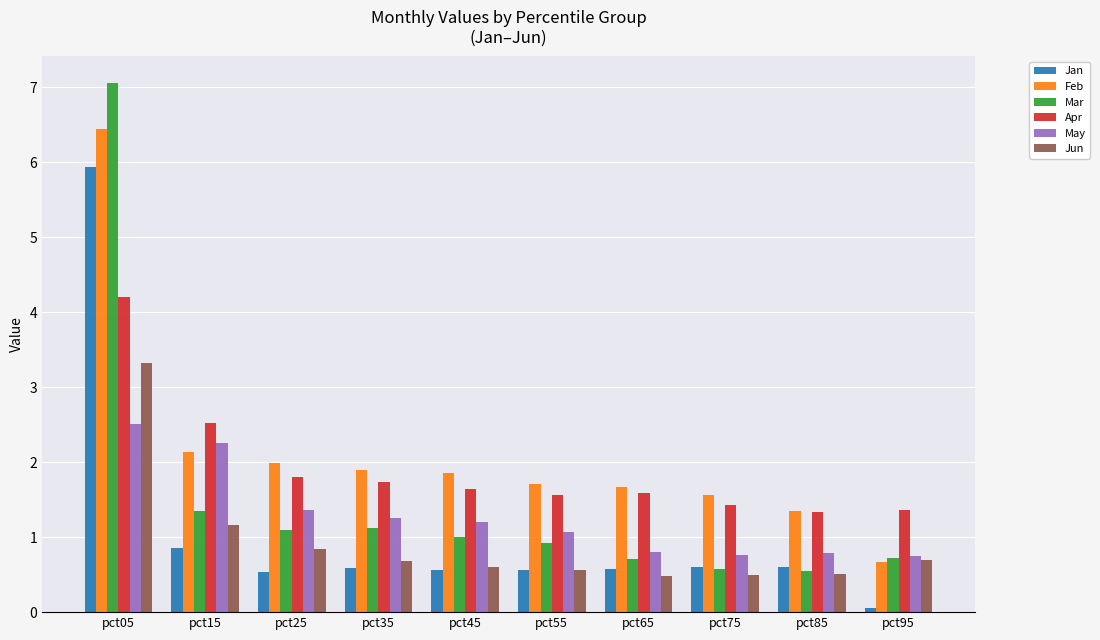

How many values in the May series exceed 1?

6